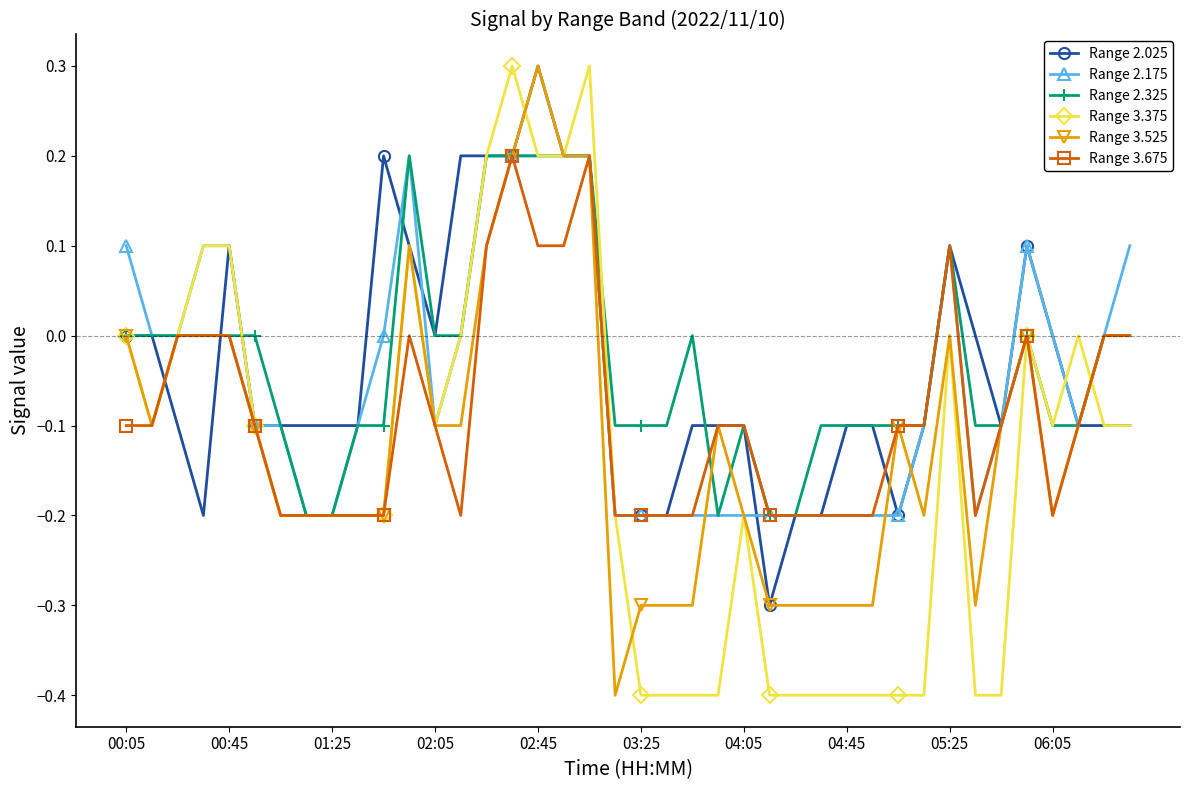

What is the value of the Range 3.525 point at the 28th from the left?

-0.3